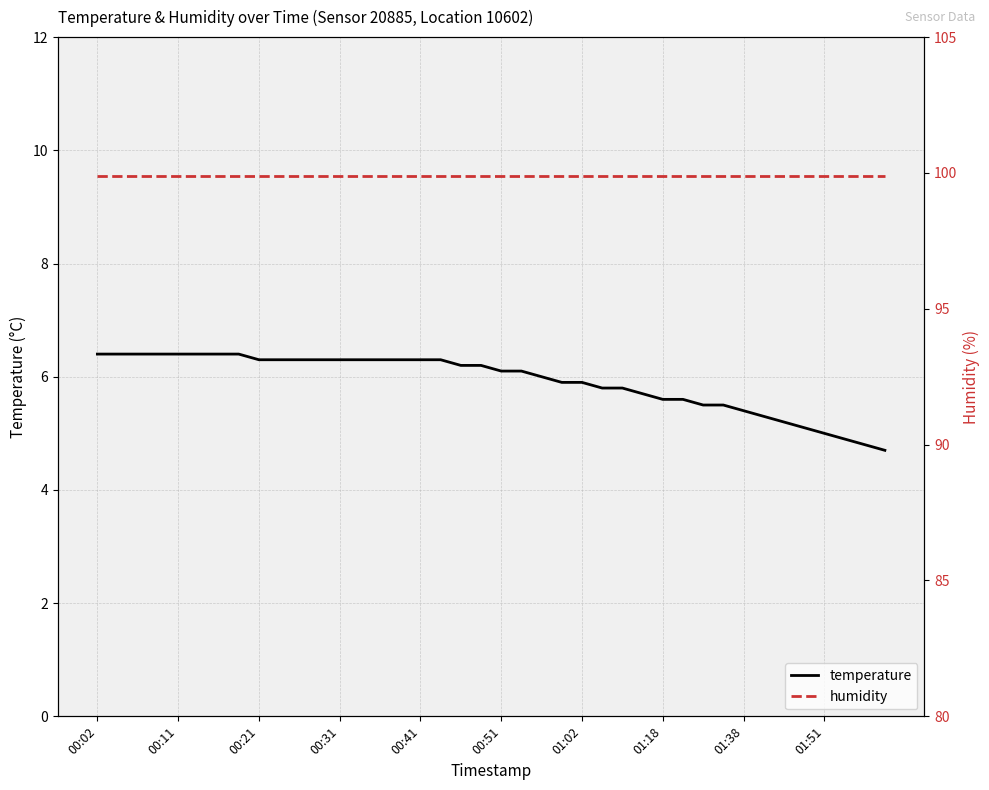

The temperature series shows 5.0 at 01:51. True or false?

True